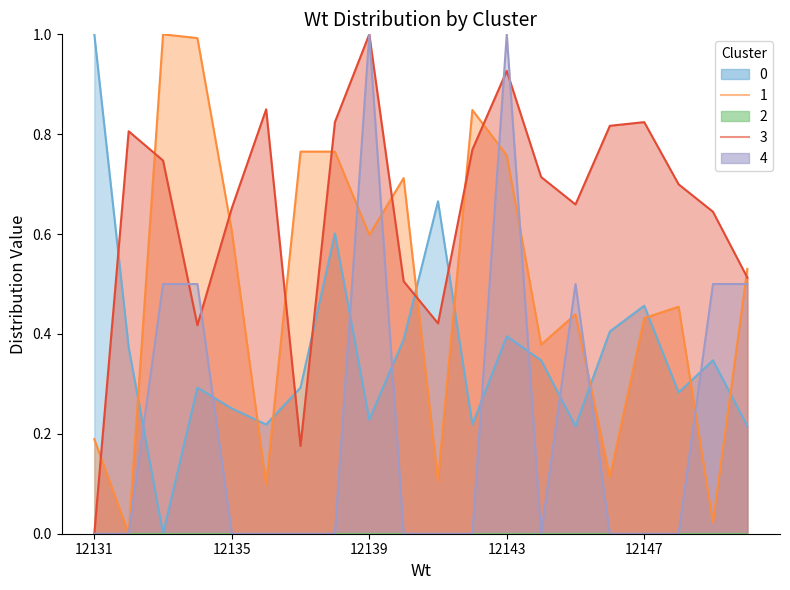

What is the maximum value for 4?

1.0